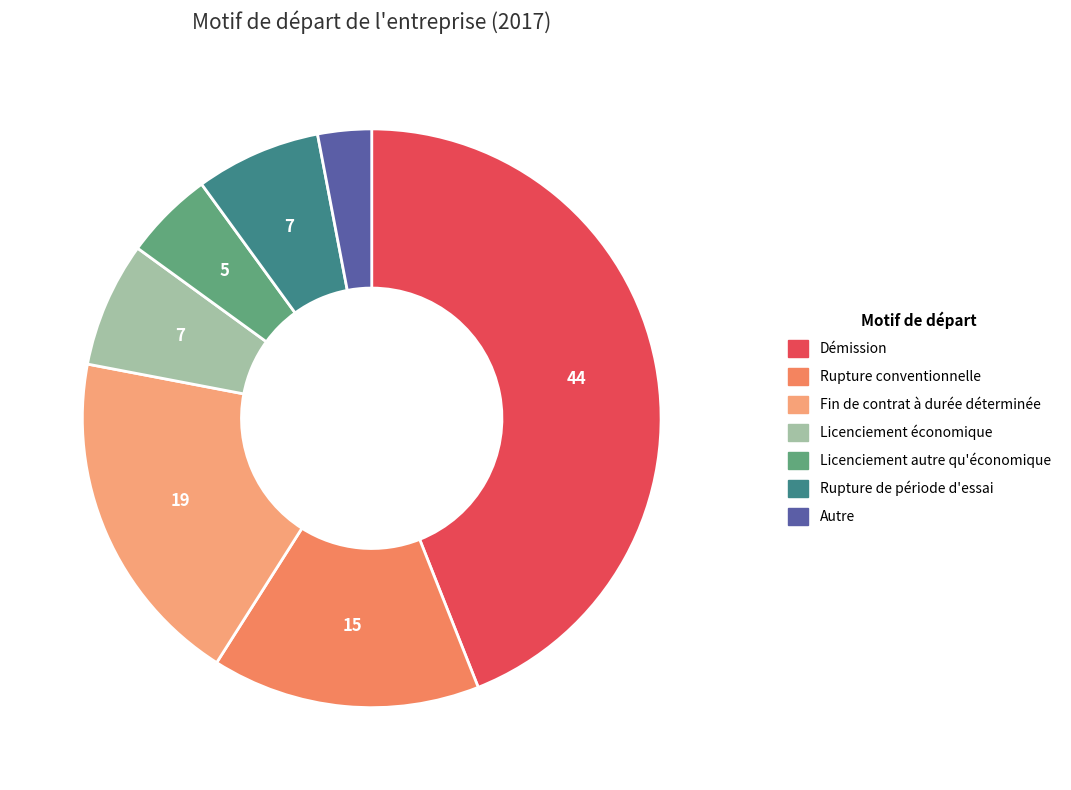

Is there a majority slice in this chart?

No